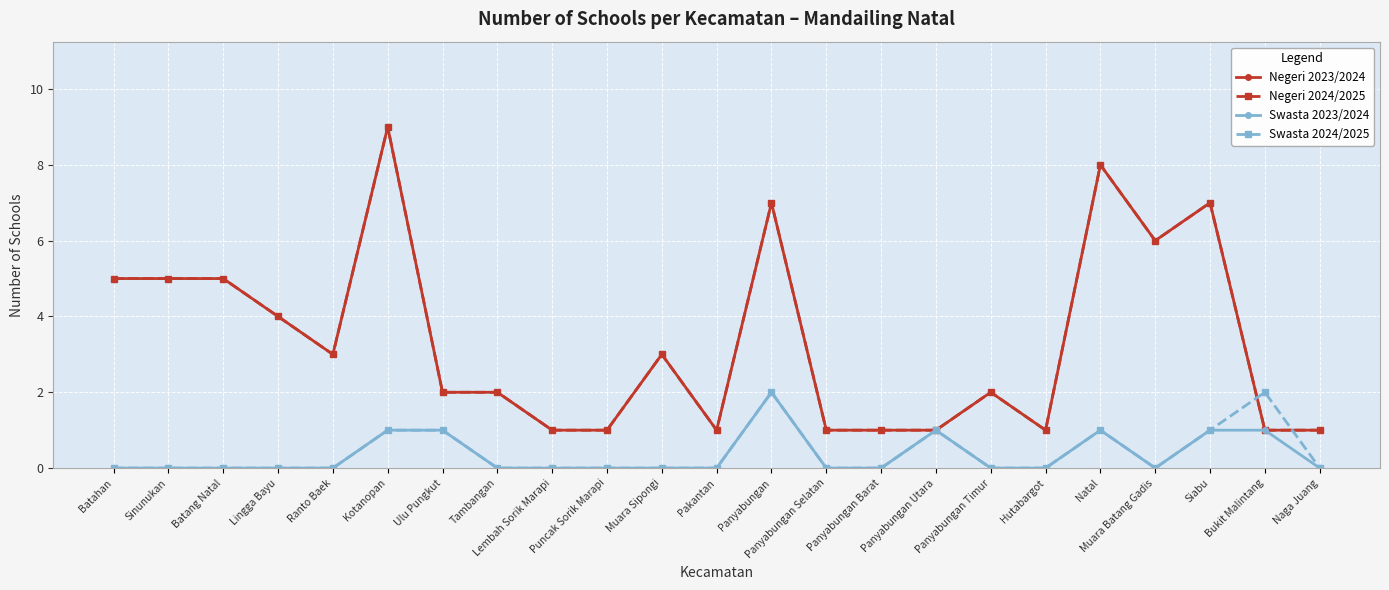

Does the chart have visible grid lines?

Yes